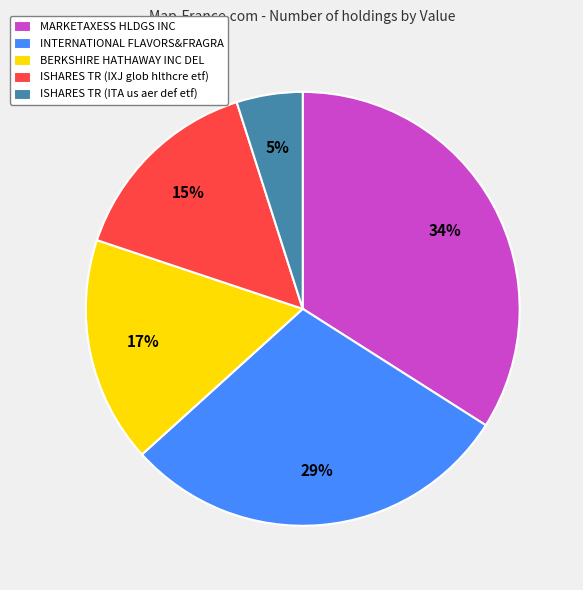

True or false: BERKSHIRE HATHAWAY INC DEL accounts for 17% of the total.

True